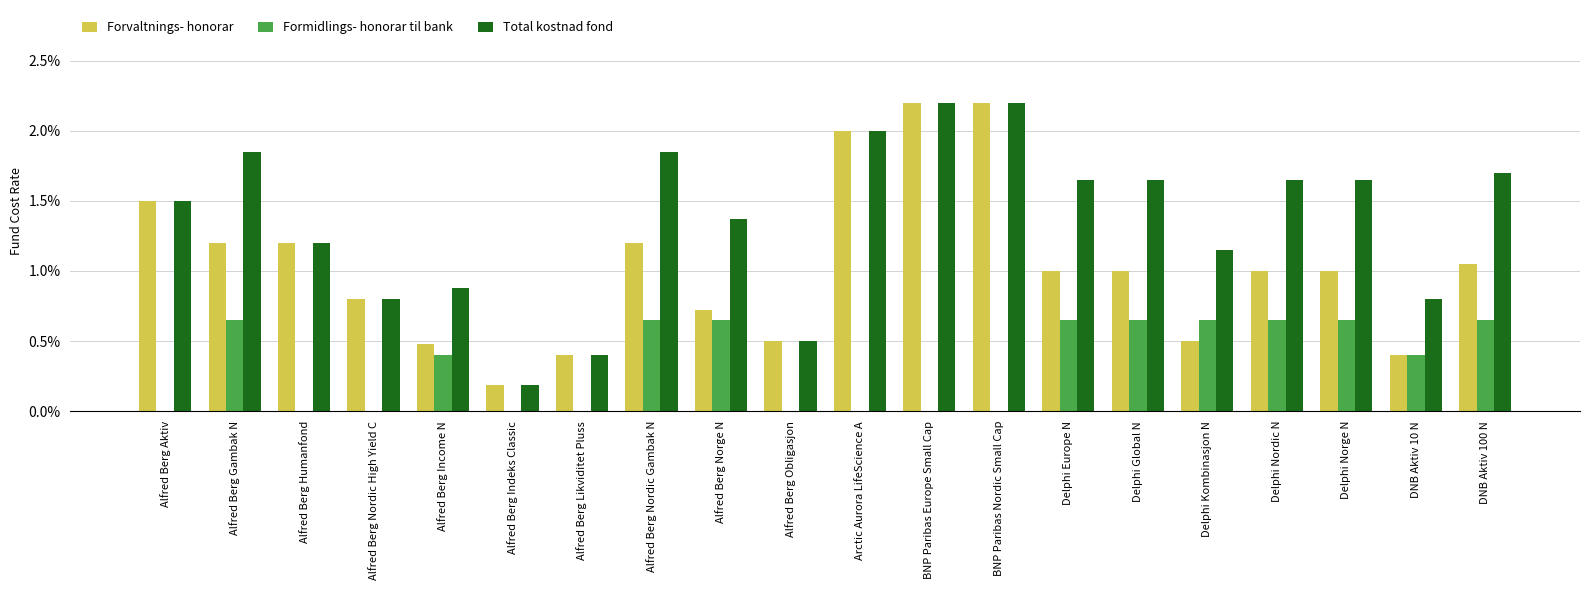

At which category is the sum across all series the highest?

BNP Paribas Europe Small Cap